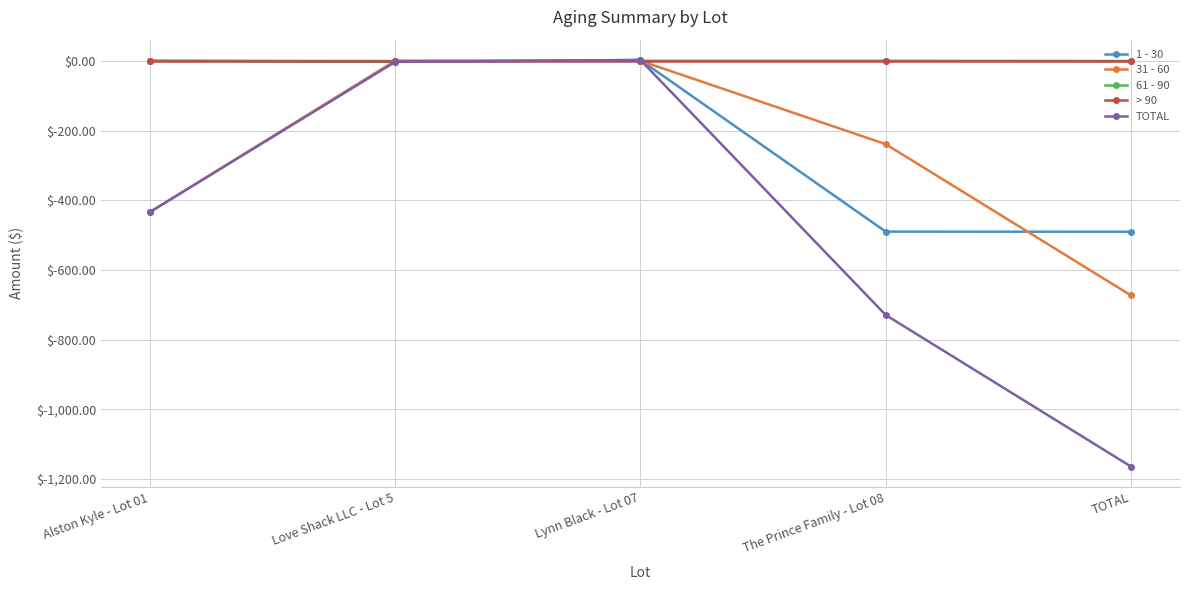

True or false: TOTAL has more than 1 points higher than both neighbors.

False